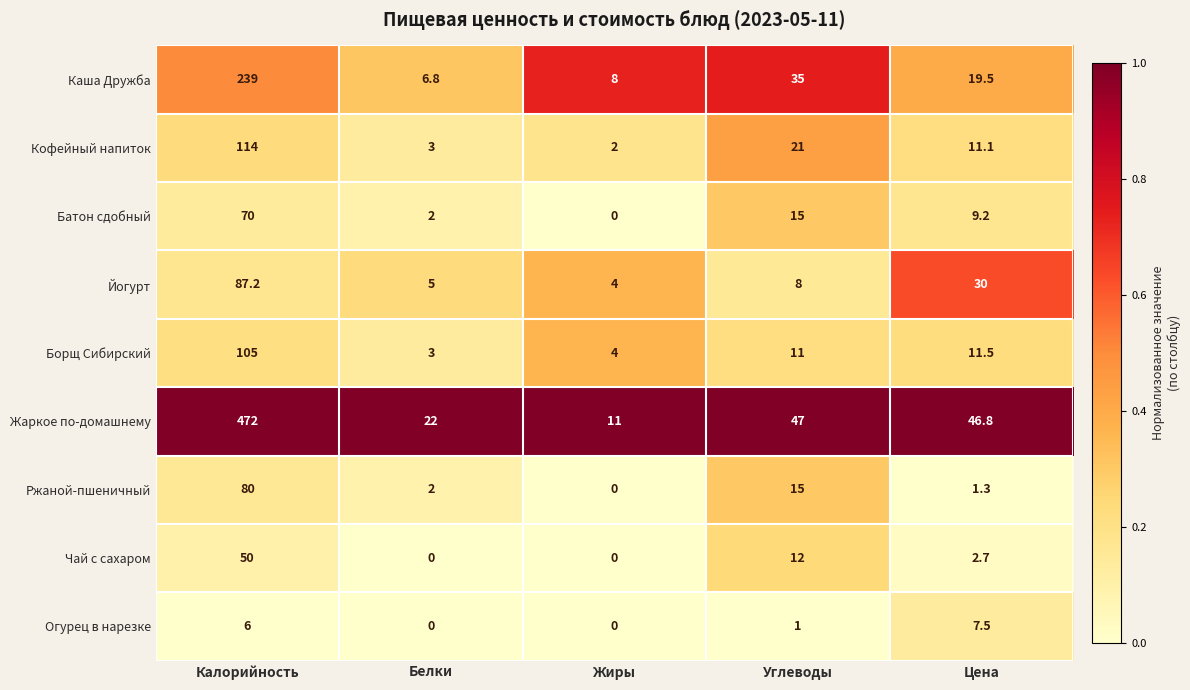

Which series changed the most between Калорийность and Углеводы?

Жаркое по-домашнему